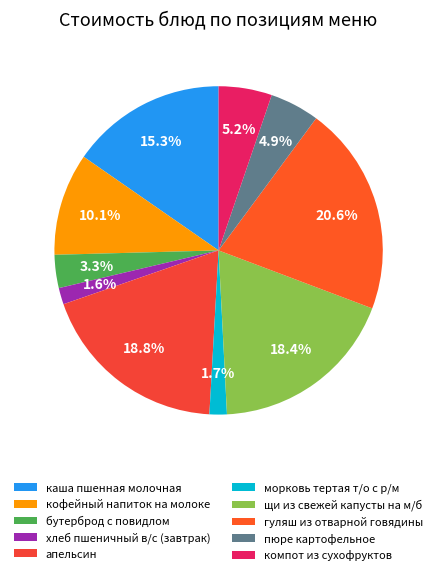

Which slice is the largest?

гуляш из отварной говядины